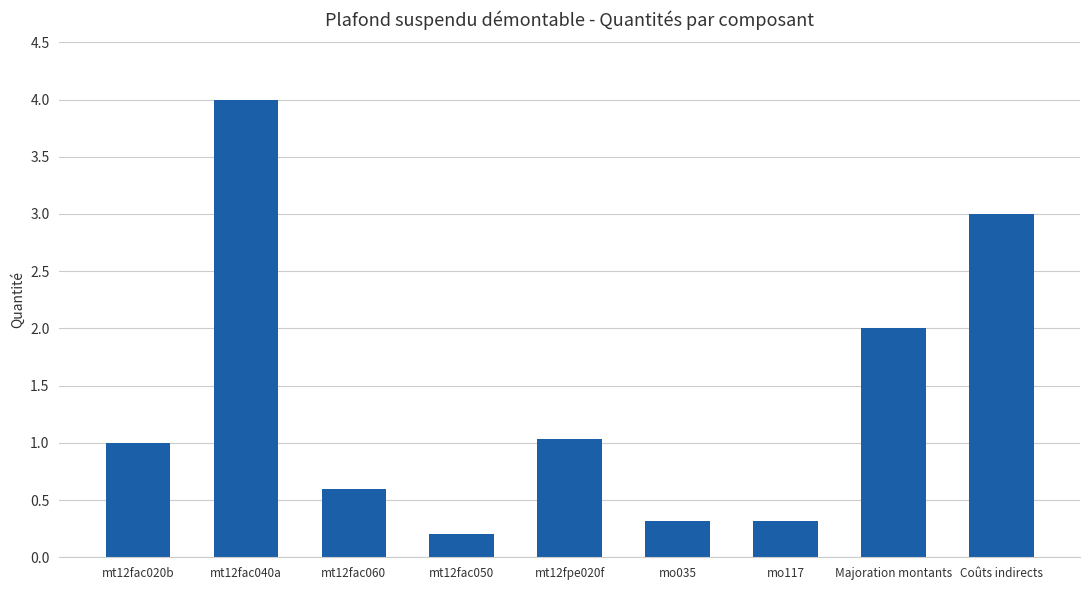

Which label corresponds to the smallest value in the chart?

mt12fac050